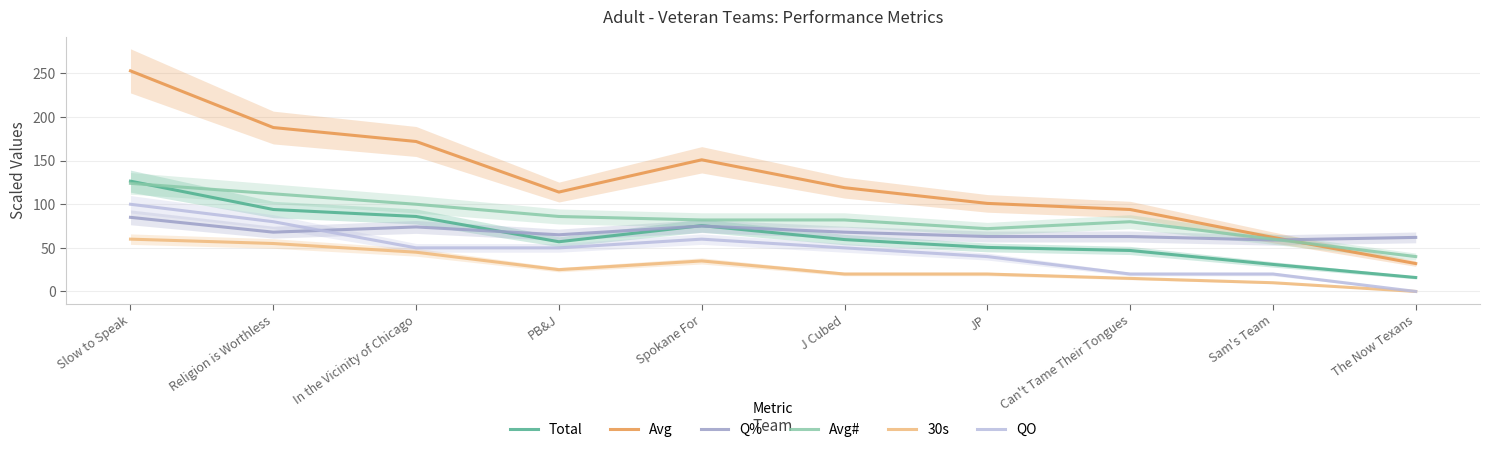

What is the label of the 7th point from the left?

JP